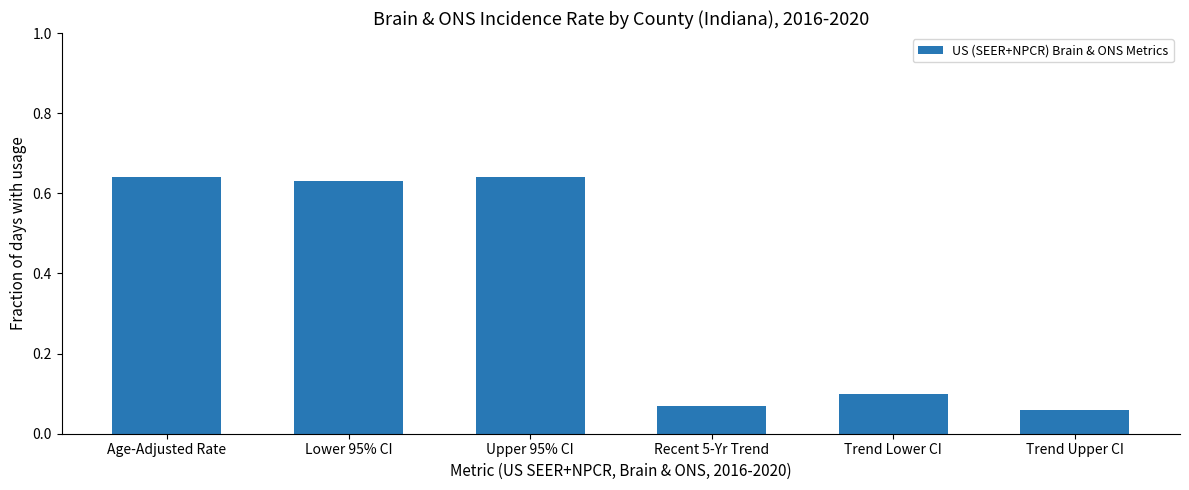

How many bars are there in total?

6